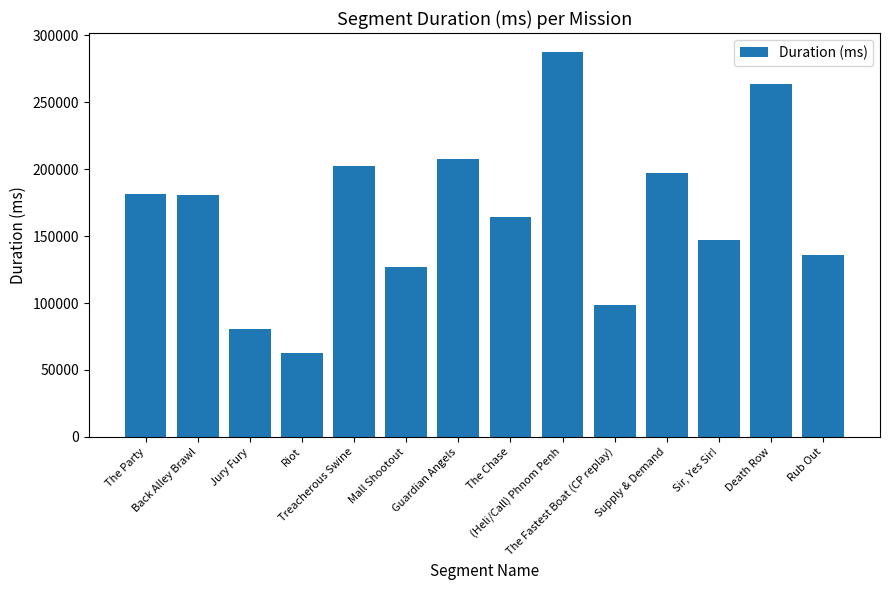

Is it true that the value at Sir, Yes Sir! is 223169?

False